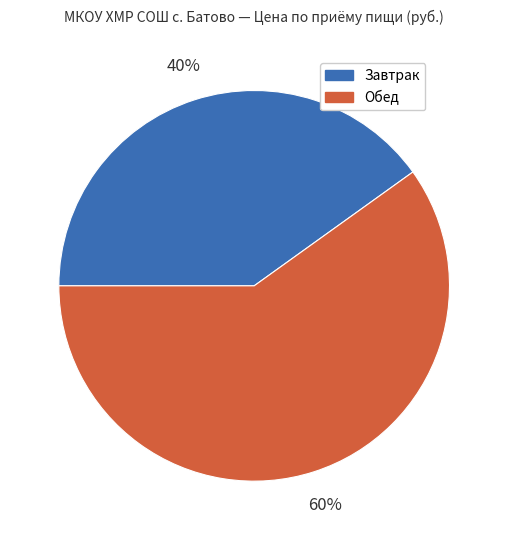

To the nearest percent, what is the combined percentage of Обед and Завтрак?

100%